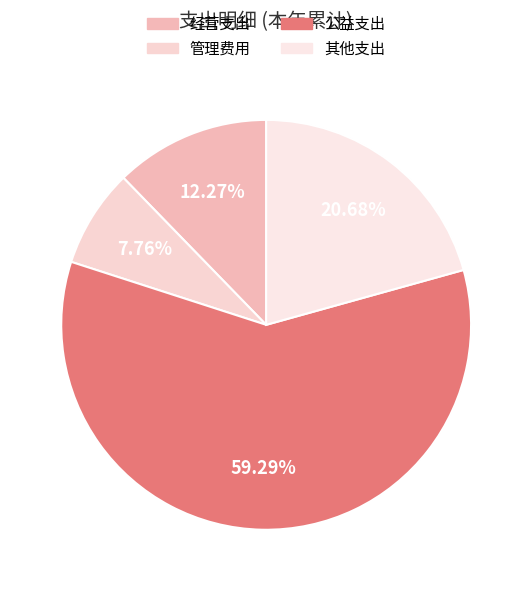

Which category has the biggest portion of the pie?

公益支出